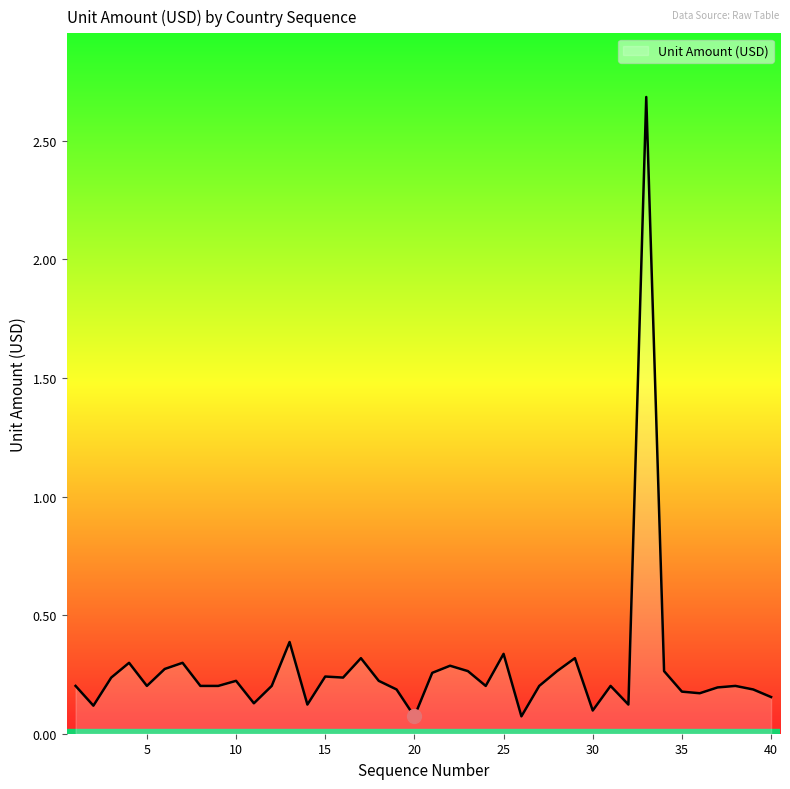

What is the minimum value shown in the chart?

0.1